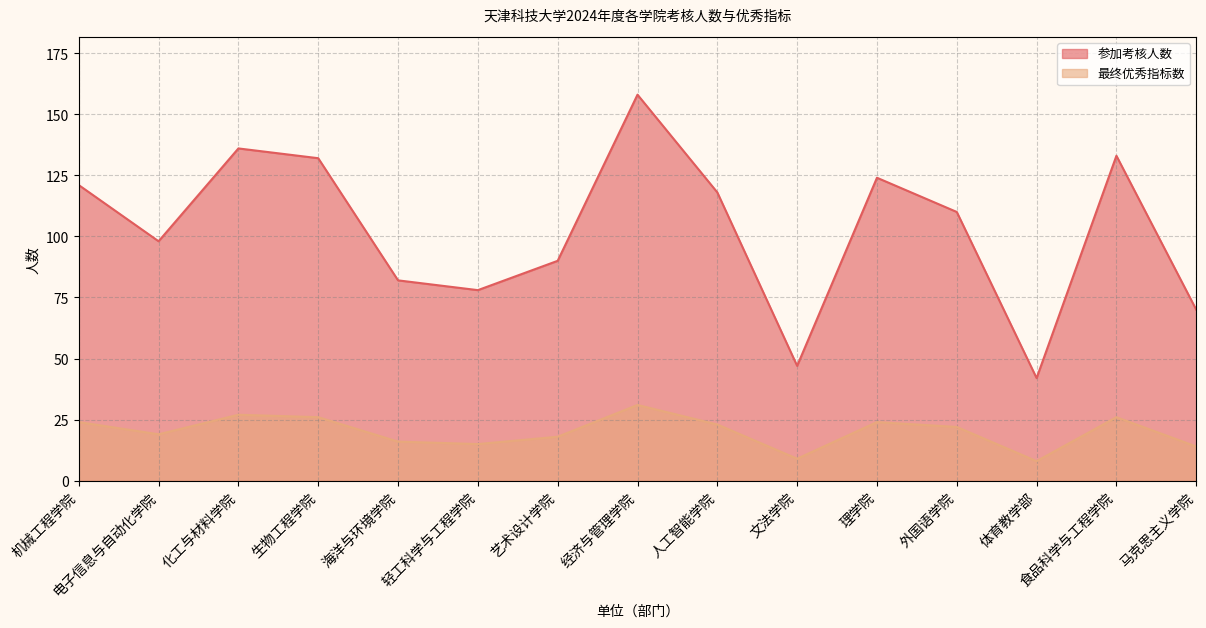

How many lines are shown in the chart?

2